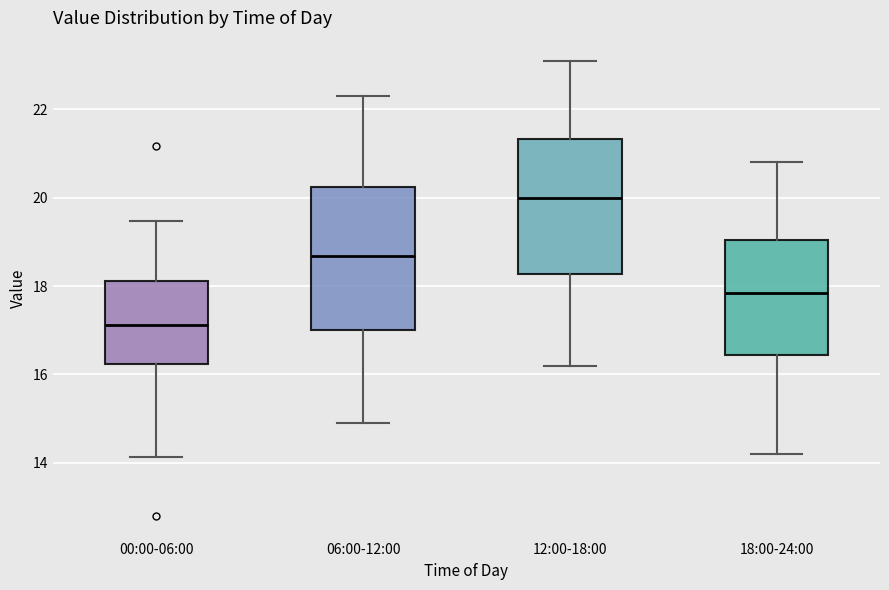

Where does the lower whisker of the box for 00:00-06:00 end on the y-axis? The values are not printed on the chart, so give them approximately, as read against the axis.

14.2